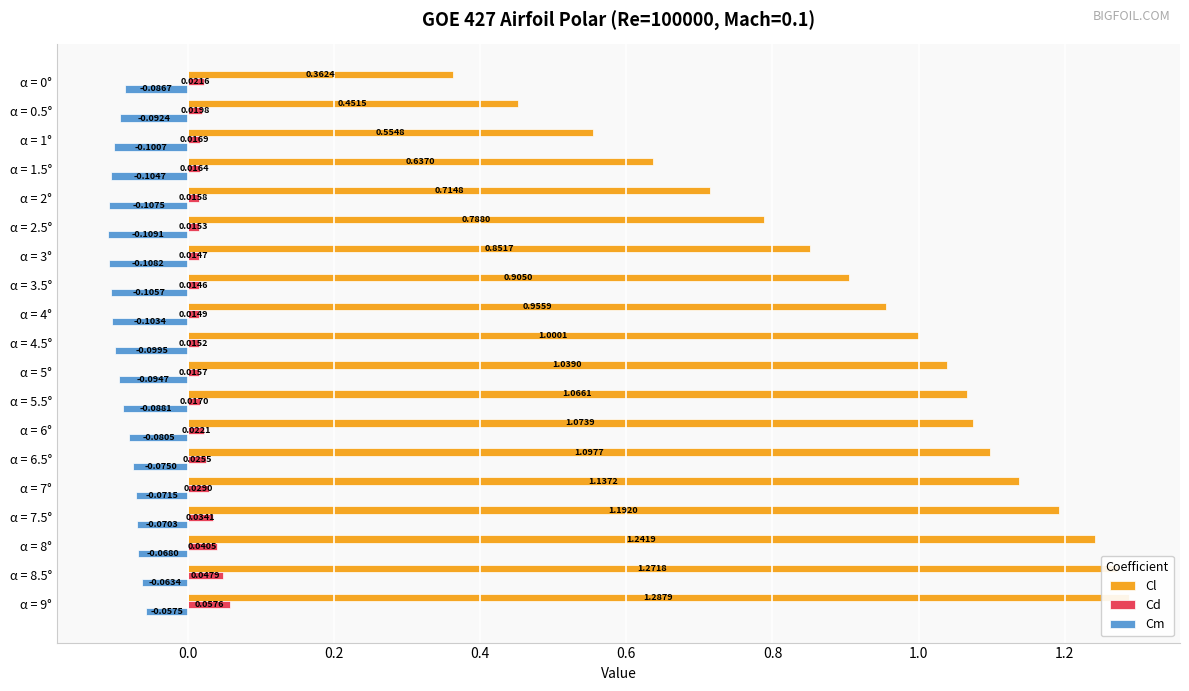

What is the difference between the maximum and minimum values in the Cl series?

0.9